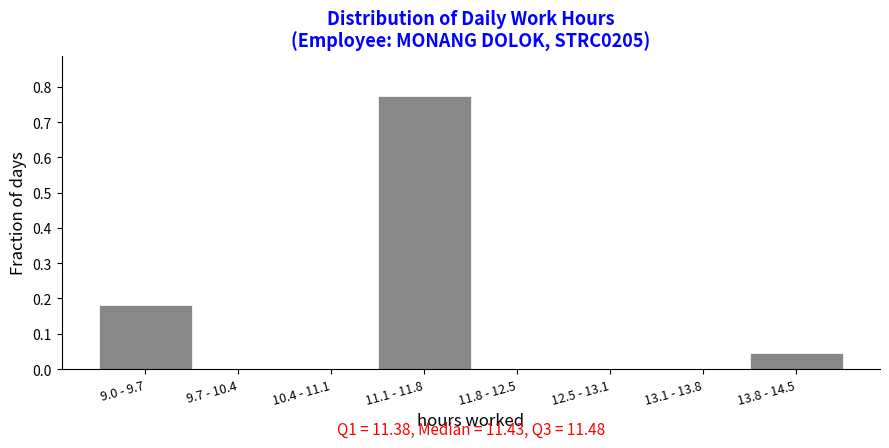

Which category has the highest value across all series?

11.1 - 11.8